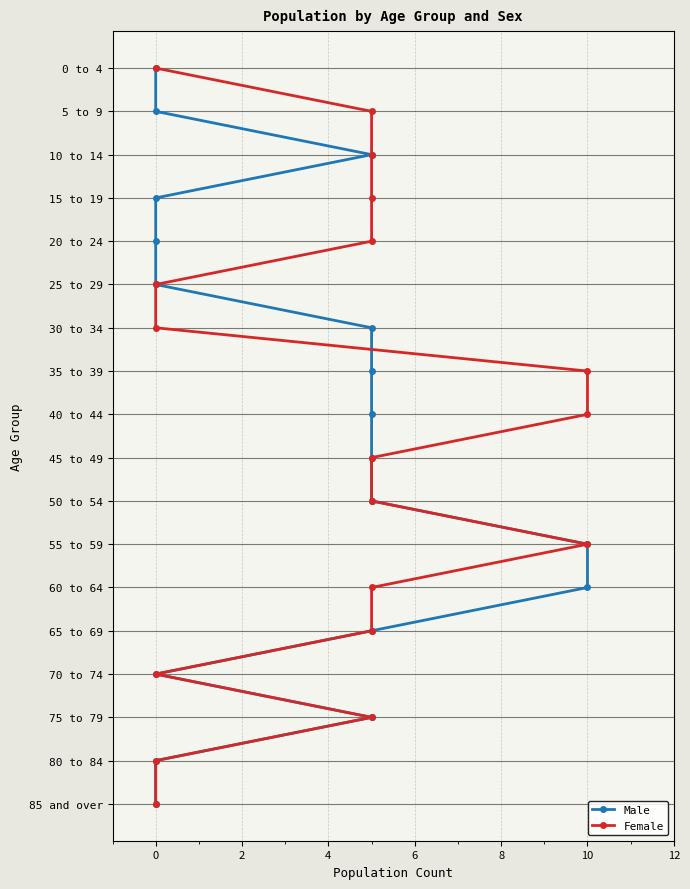

The Female series shows 8 at 0. True or false?

False